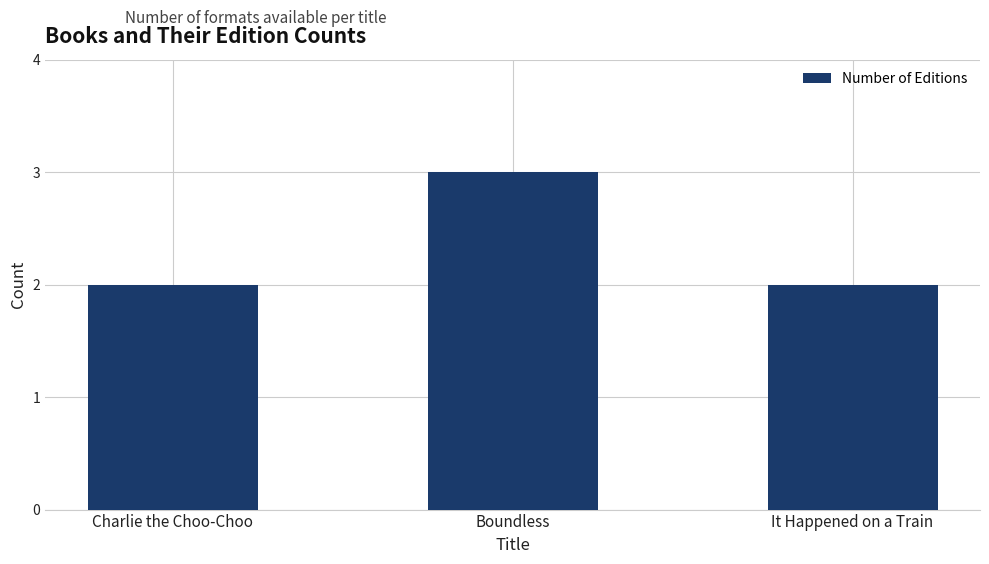

Is it true that the value at Boundless is 1?

False